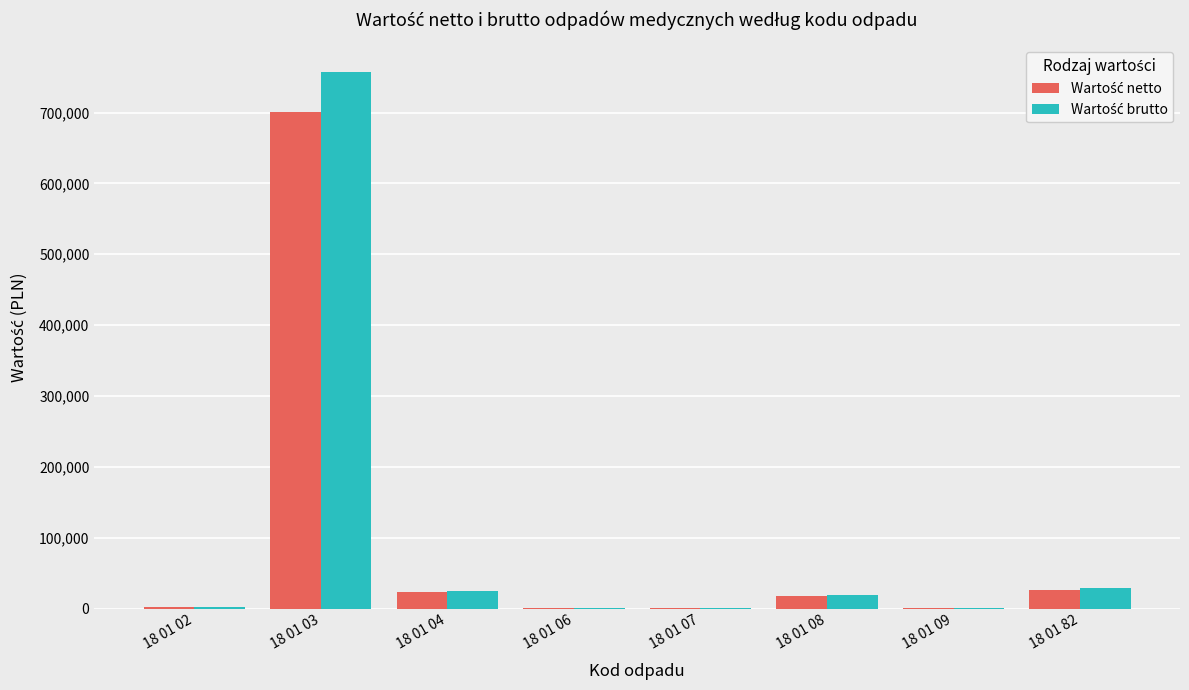

Which category has the highest value across all series?

18 01 03